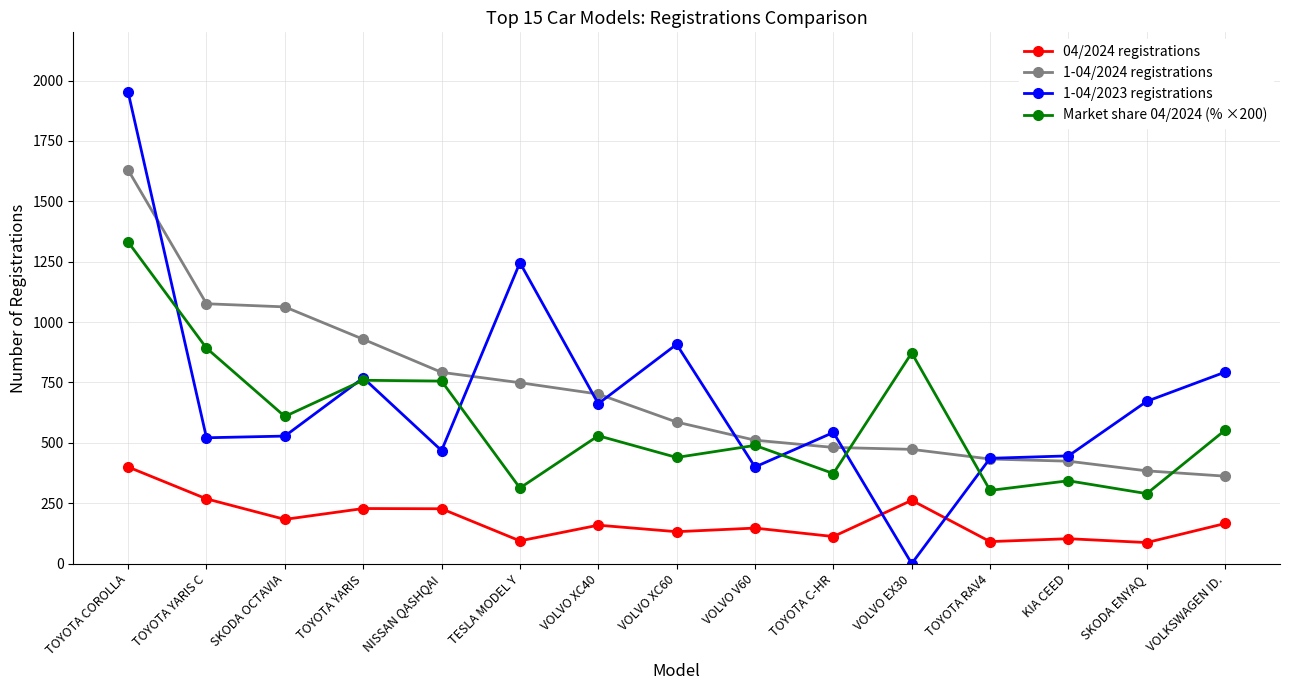

What is the difference between the maximum and minimum values in the 1-04/2023 registrations series?

1952.0